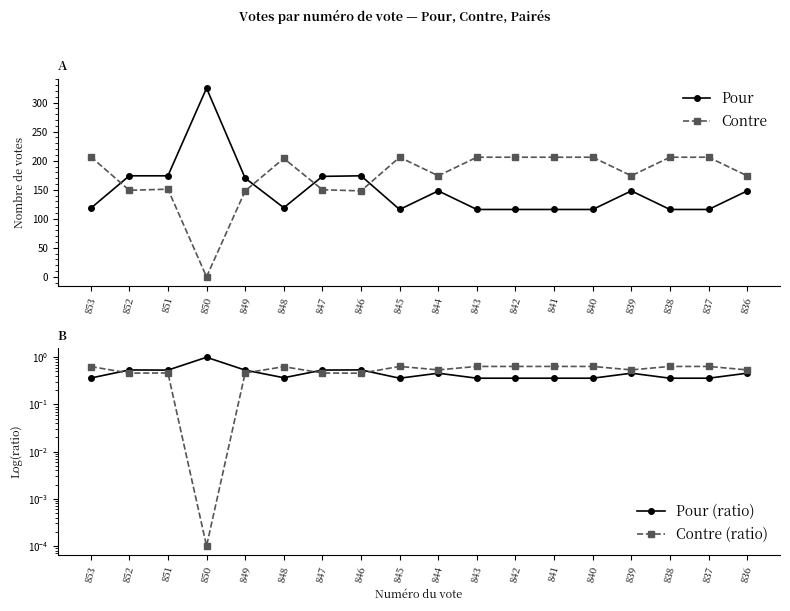

Between 849 and 847, which is larger?

847